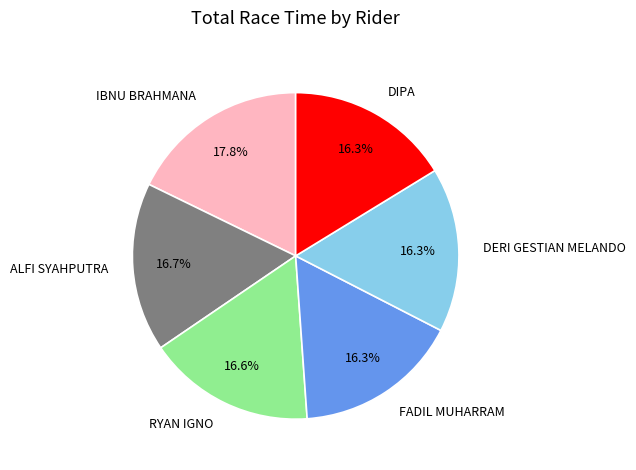

Is ALFI SYAHPUTRA the majority of the pie?

No